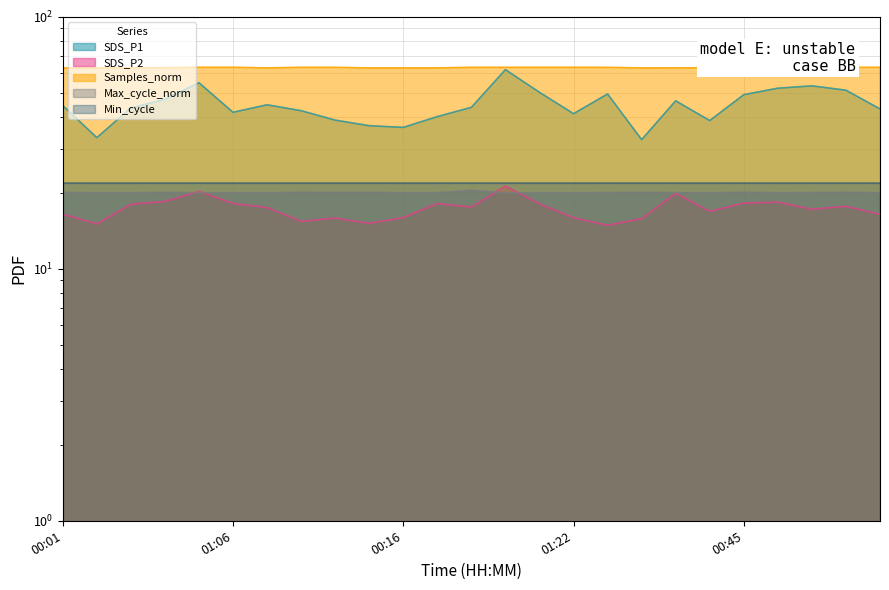

In Max_cycle_norm, how many points are lower than both neighbors (excluding endpoints)?

6